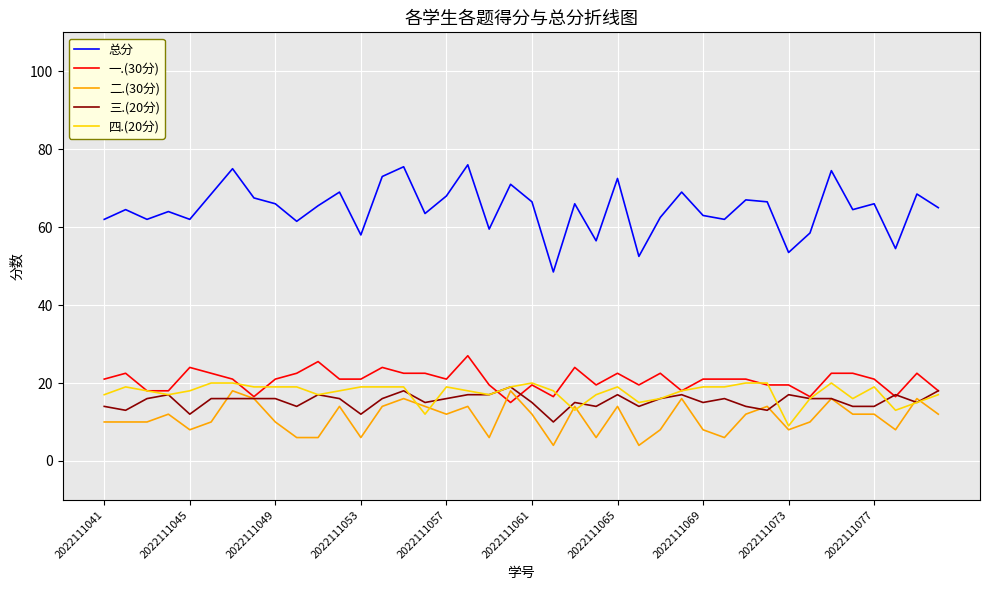

Which series has the largest total across all categories?

总分